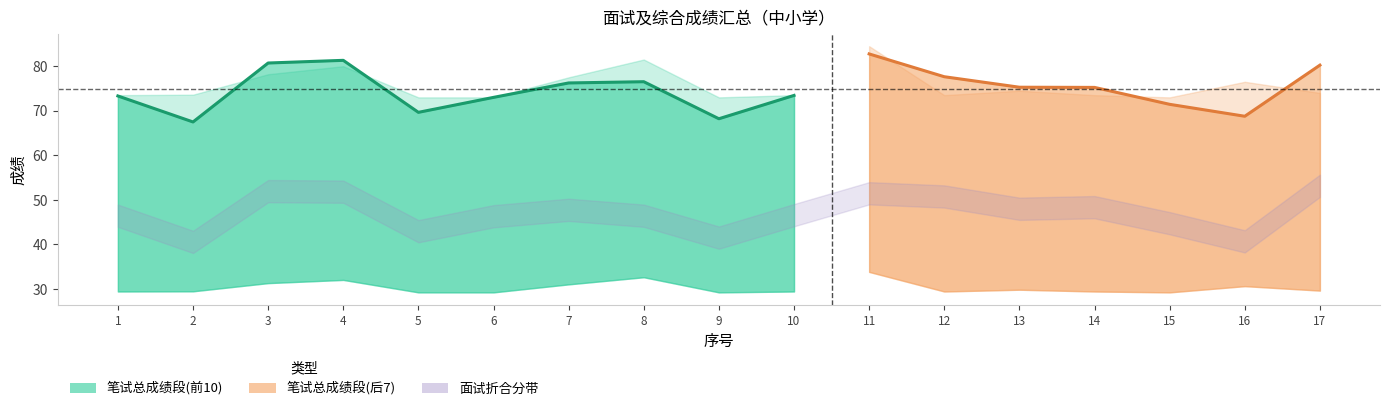

Which category has the highest value in the 笔试折合分 series?

11